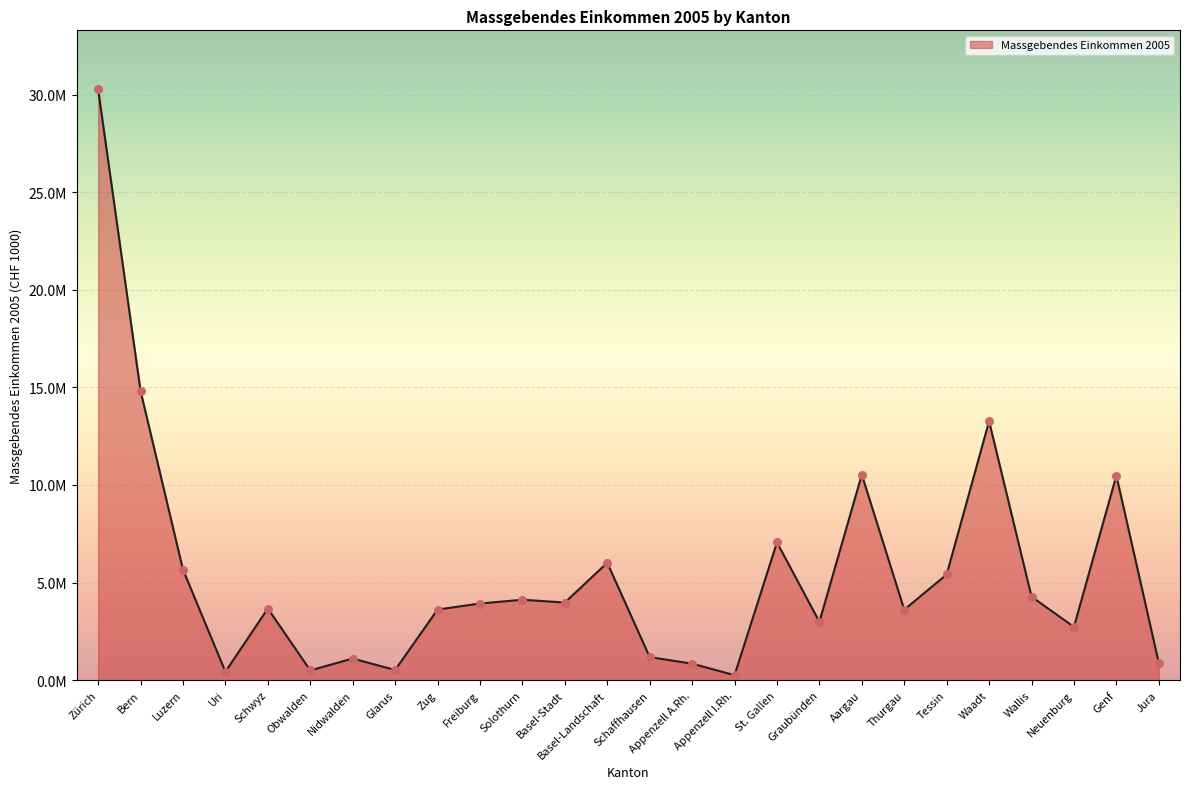

What is the ratio of the value at Tessin to the value at Appenzell I.Rh.?

21.4